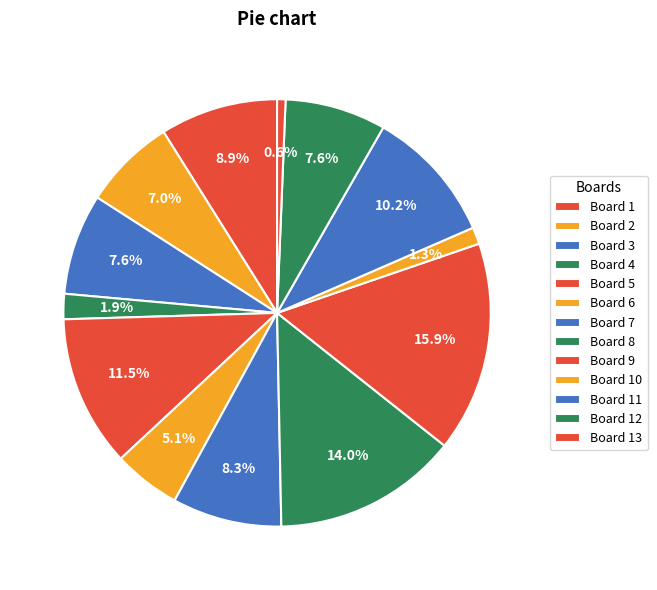

To the nearest percent, what is the difference between the largest and smallest slice percentages?

15%